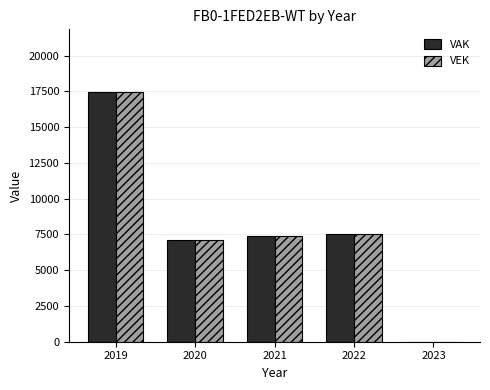

The VEK series shows -12216 at 2023. True or false?

False